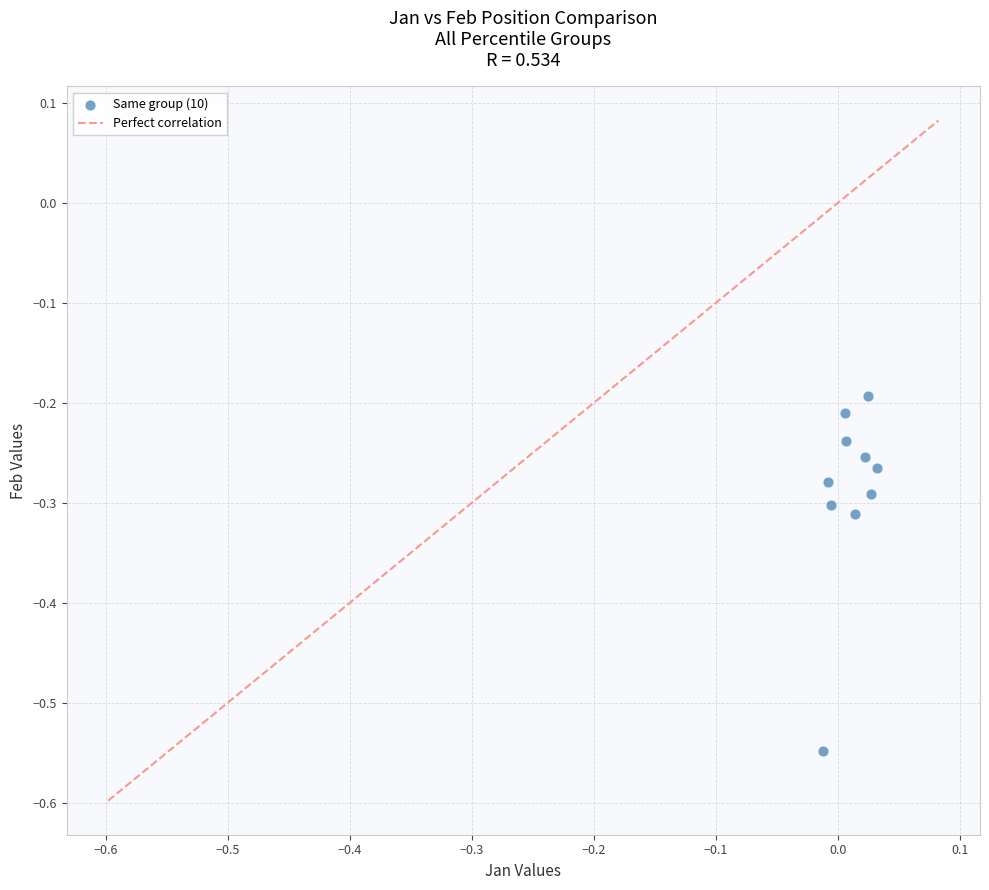

What is the range of Y values (max minus min)?

0.4